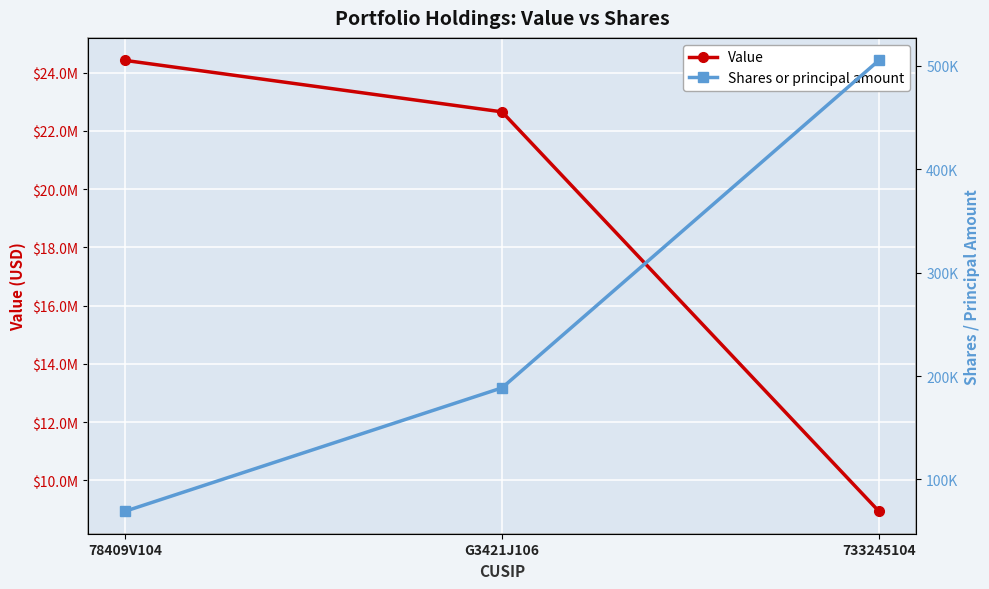

What are all the series names shown in the legend?

Value, Shares or principal amount